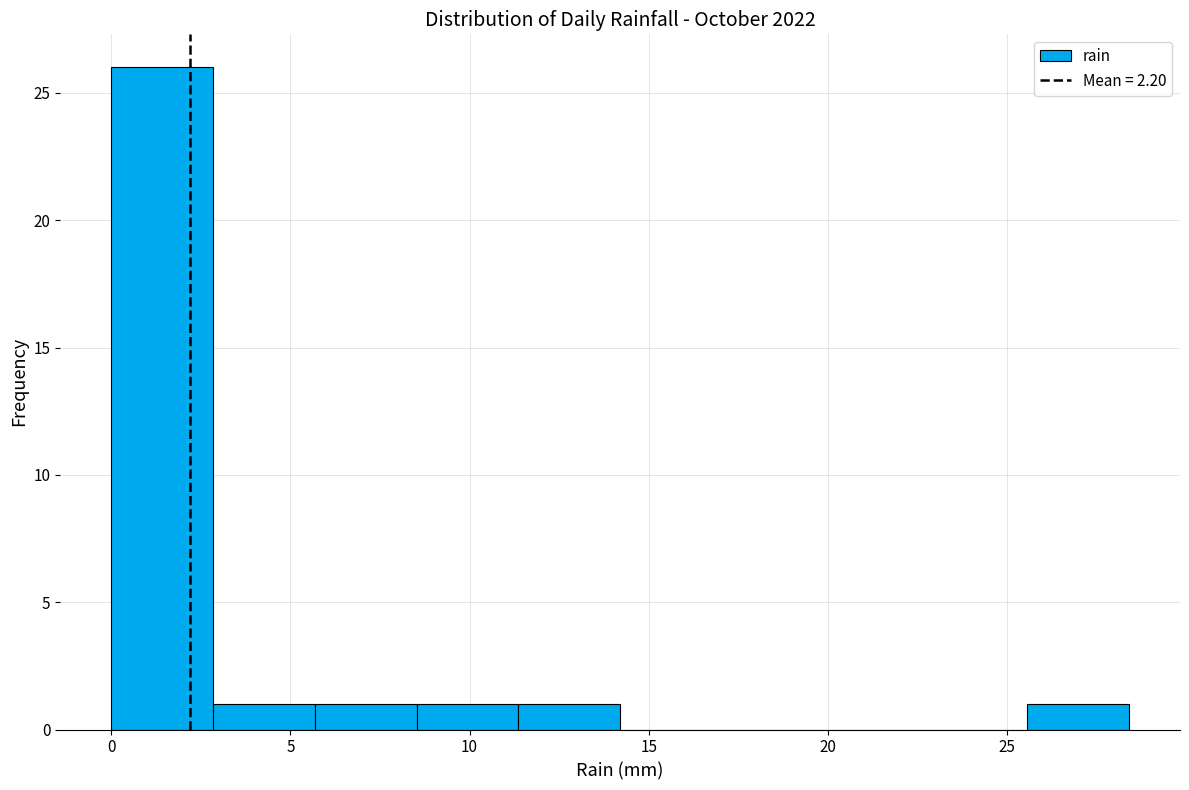

Reading left to right, list every bar in this chart as the range it spans on the x-axis followed by its height. Neither the bar edges nor the heights are printed on the chart, so give them approximately, as read against the axes.

0.0 to 3.0: 26
3.0 to 5.5: 1
5.5 to 8.5: 1
8.5 to 11.5: 1
11.5 to 14.0: 1
14.0 to 17.0: 0
17.0 to 20.0: 0
20.0 to 22.5: 0
22.5 to 25.5: 0
25.5 to 28.5: 1